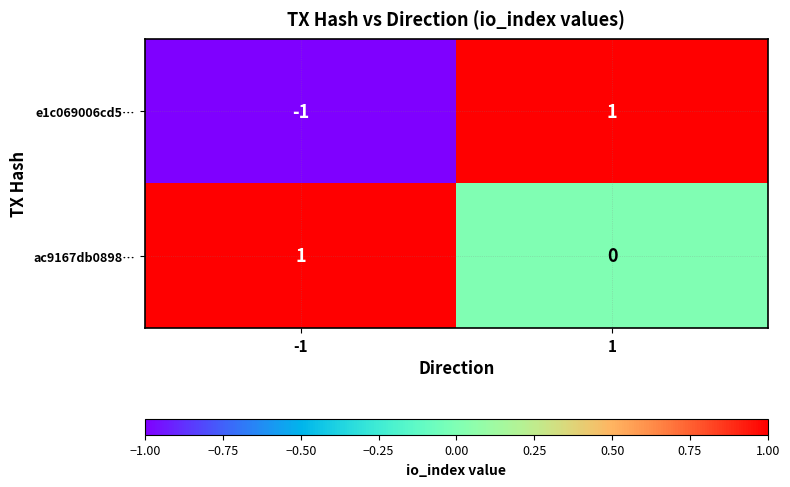

The e1c069006cd5… series shows 1 at 1. True or false?

True